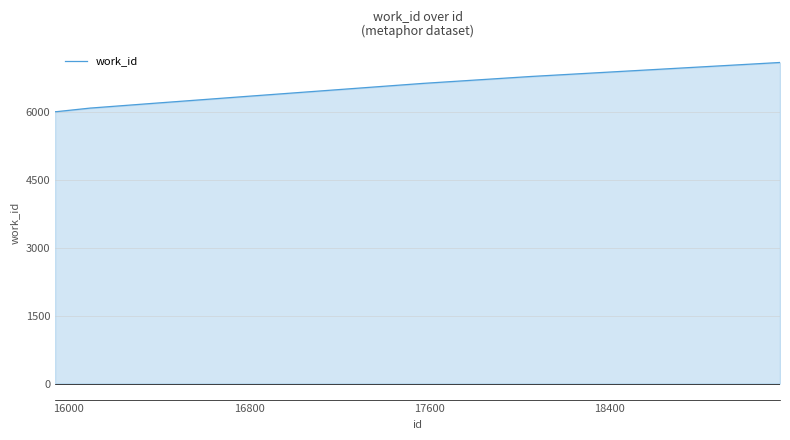

What is the smallest value displayed?

6001